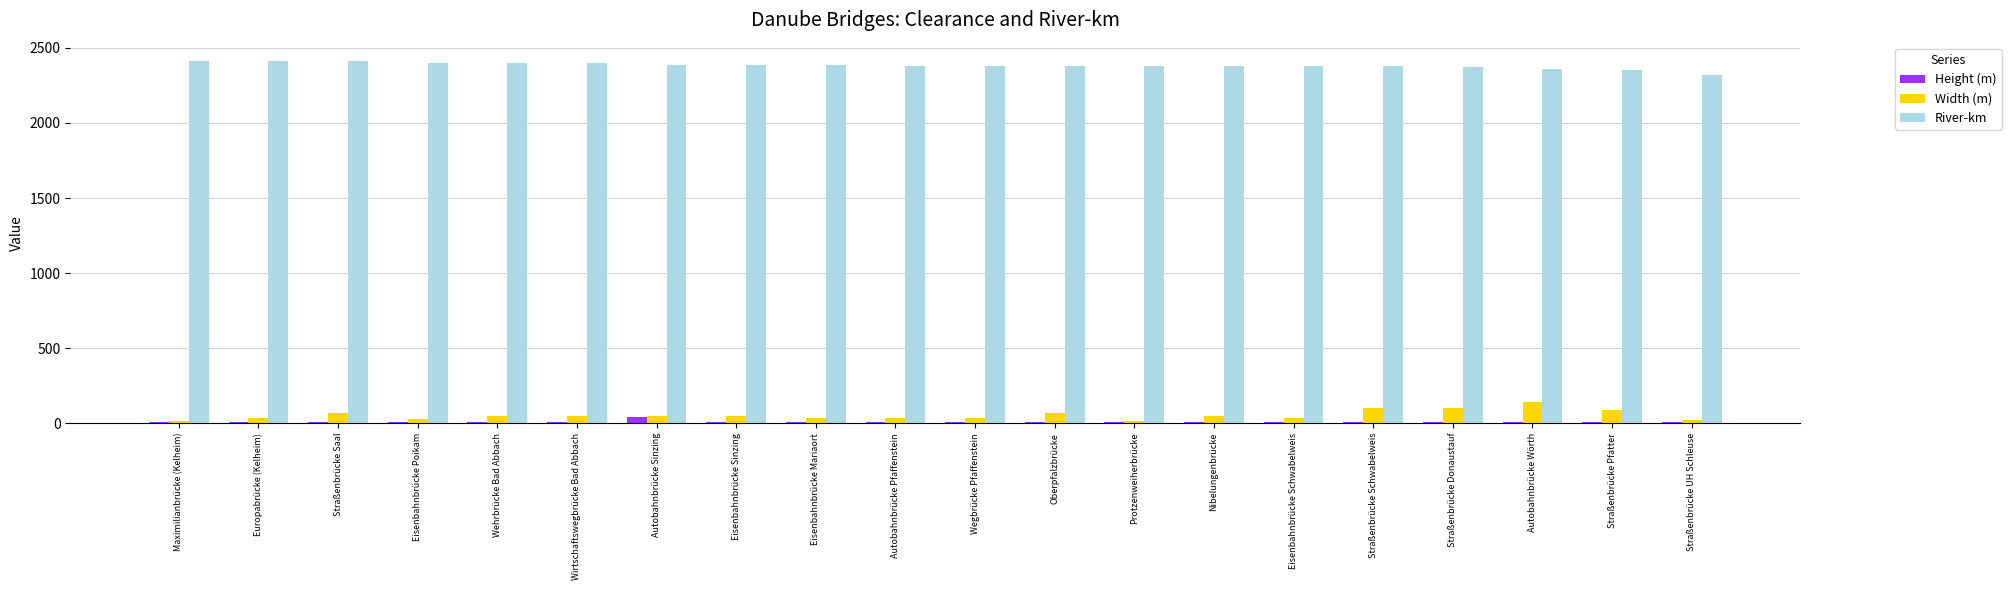

Is it true that River-km equals 3497.0 at Europabrücke (Kelheim)?

False